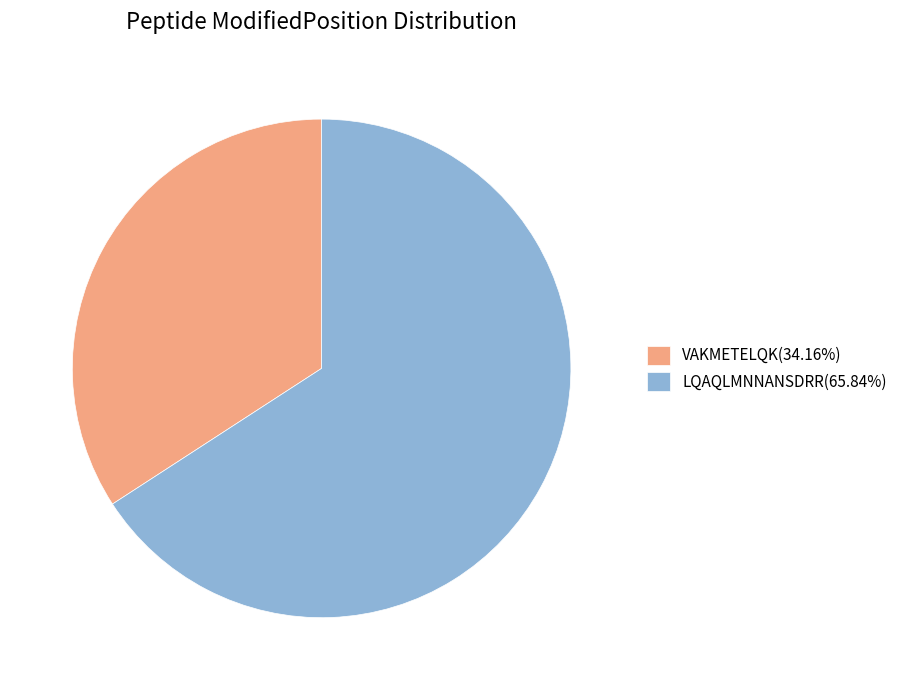

Does LQAQLMNNANSDRR represent more than half of the total?

Yes